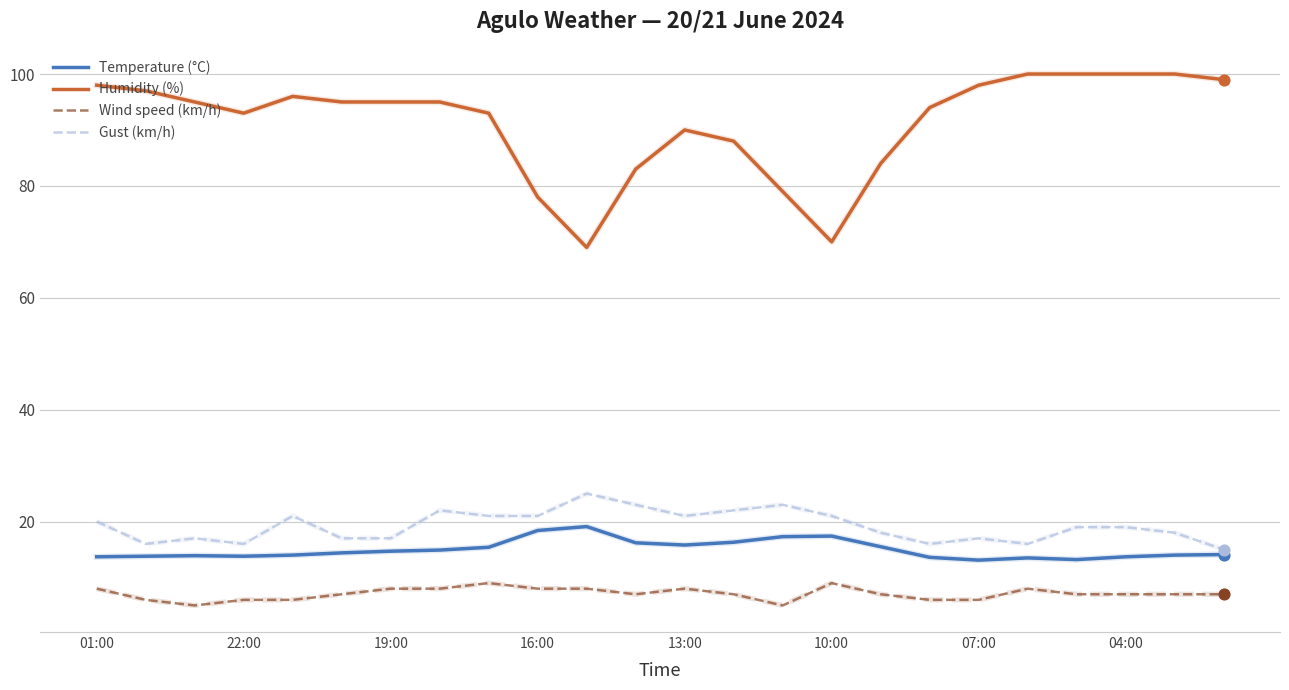

Which series has the widest spread of values?

Humidity (%)